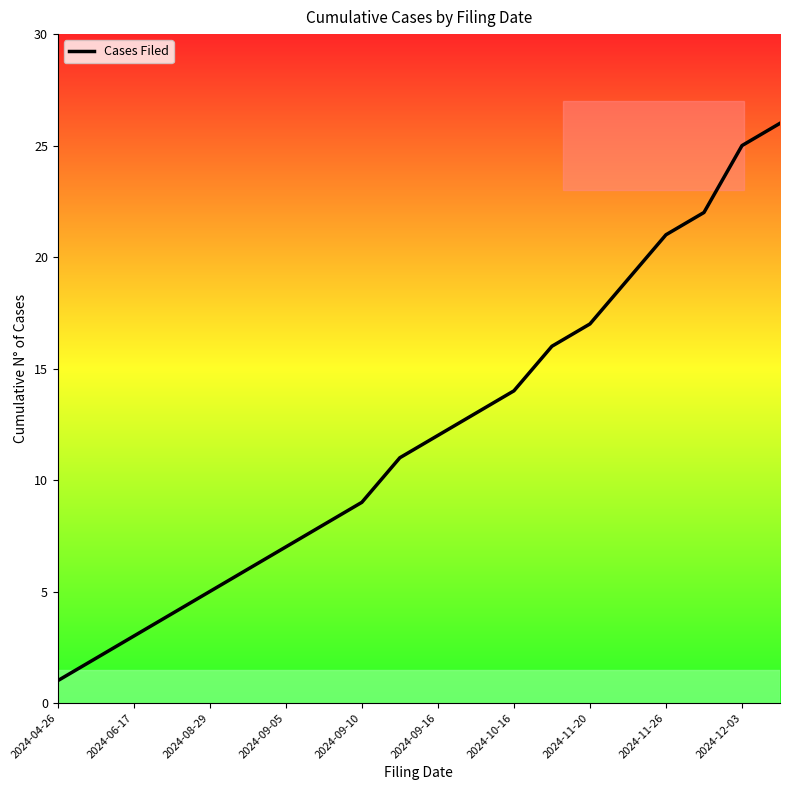

Reading right to left, transcribe all the data shown in this chart.

26	25	22	21	19	17	16	14	13	12	11	9	8	7	6	5	4	3	2	1